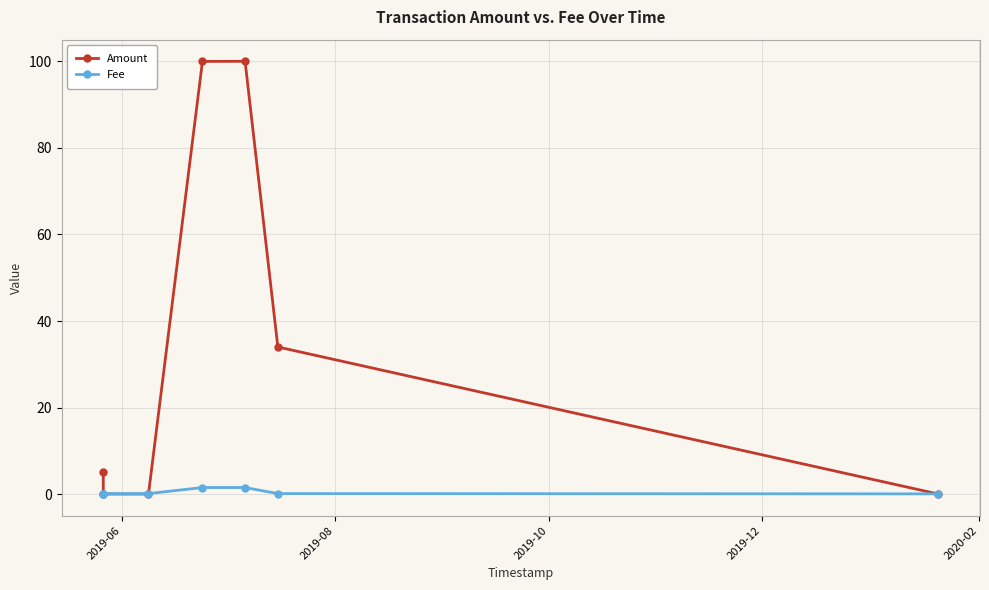

What is the difference between the maximum and minimum values in the Fee series?

1.5